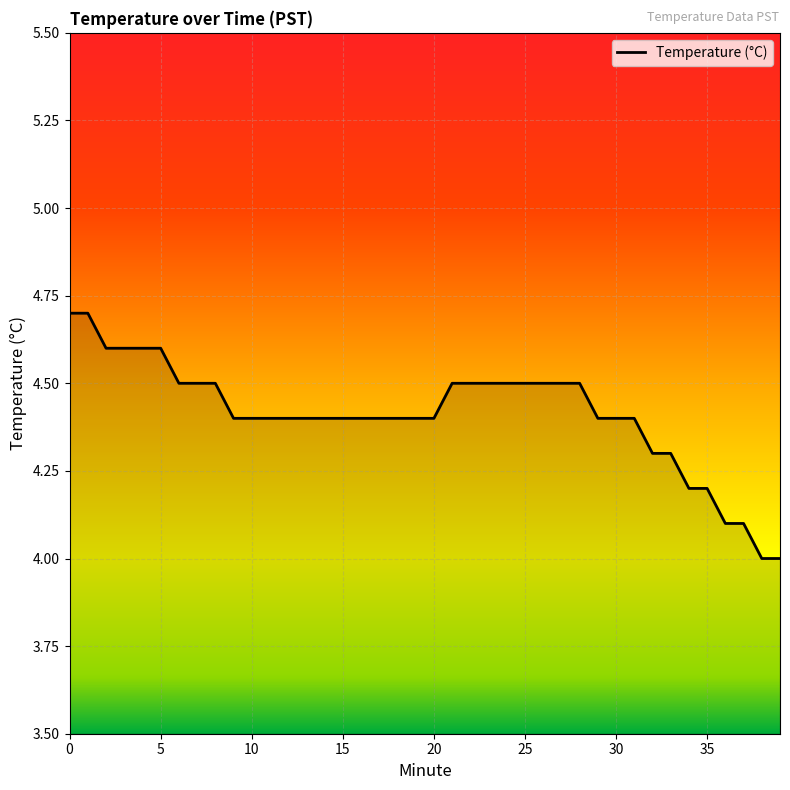

What is the minimum value shown in the chart?

4.0